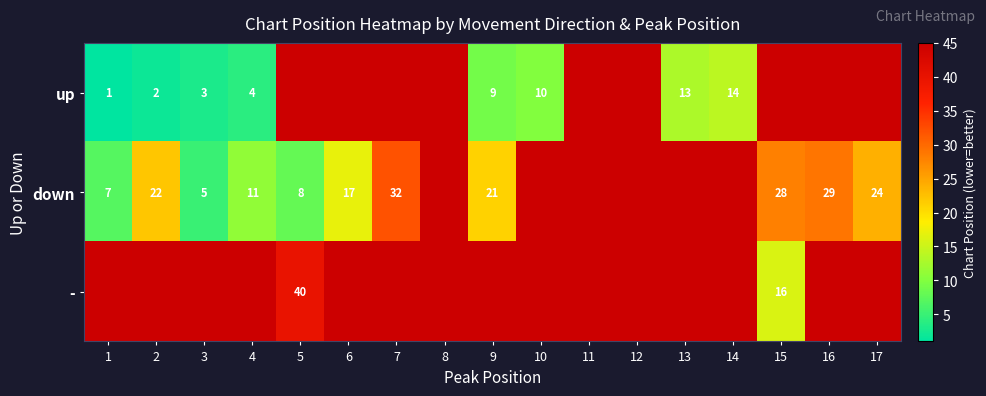

The down series shows 22 at 2. True or false?

True